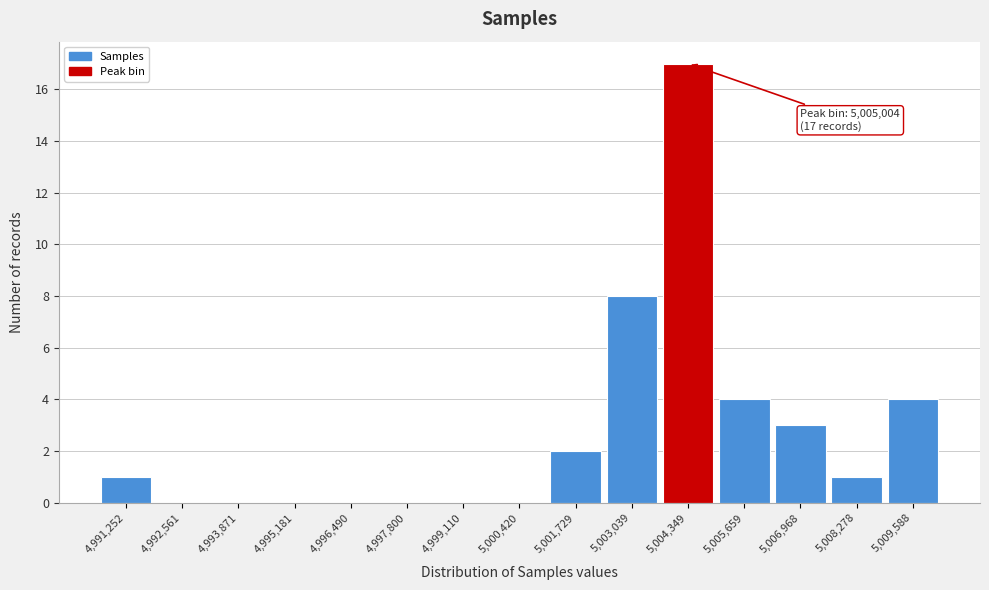

Reading left to right, list all the values displayed in this chart.

4,991,252=1	4,992,561=0	4,993,871=0	4,995,181=0	4,996,490=0	4,997,800=0	4,999,110=0	5,000,420=0	5,001,729=2	5,003,039=8	5,004,349=17	5,005,659=4	5,006,968=3	5,008,278=1	5,009,588=4